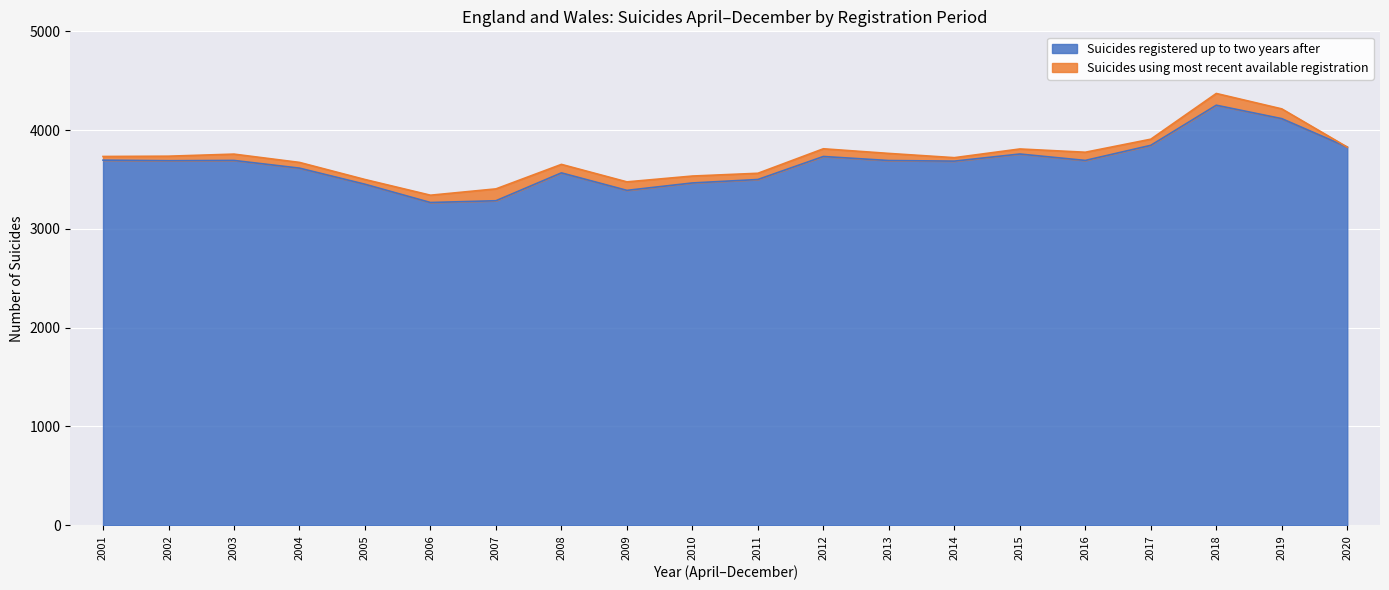

The Suicides registered up to two years after series shows 3733 at 2012. True or false?

True